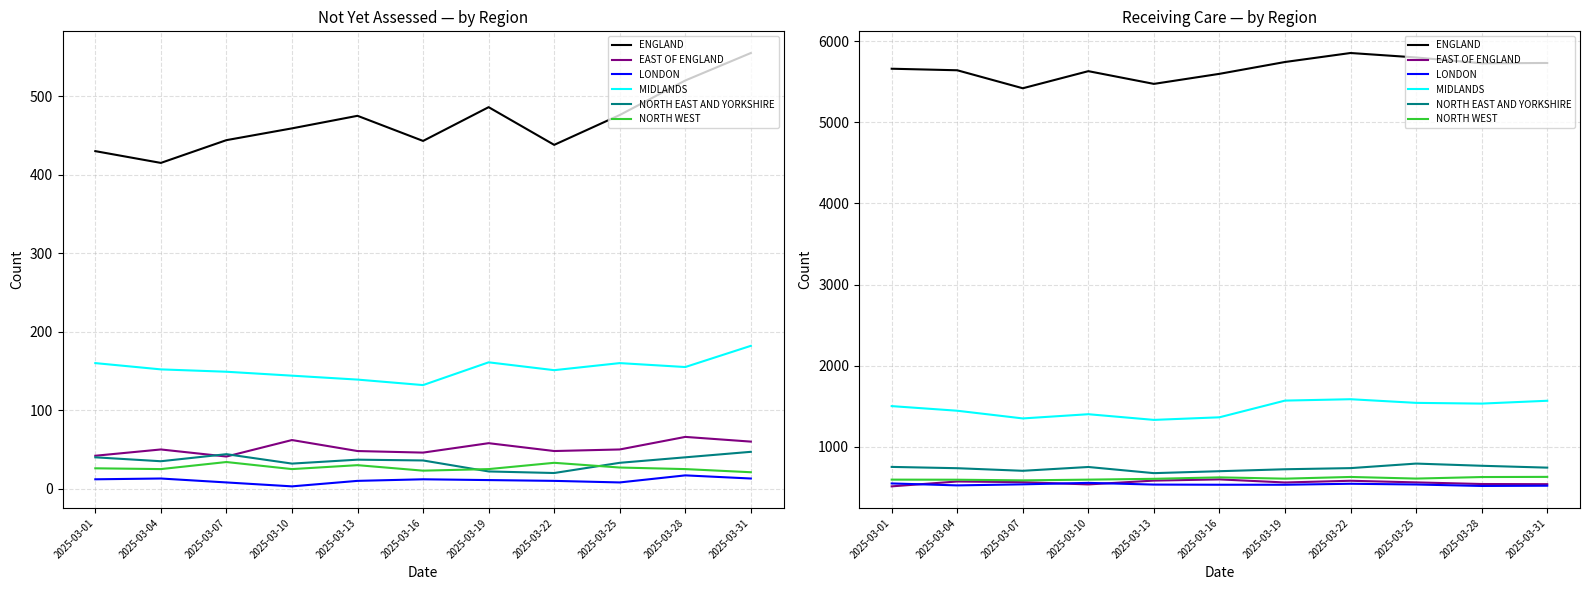

Is the value of NORTH EAST AND YORKSHIRE at 2025-03-19 greater than the value of MIDLANDS at 2025-03-04?

No